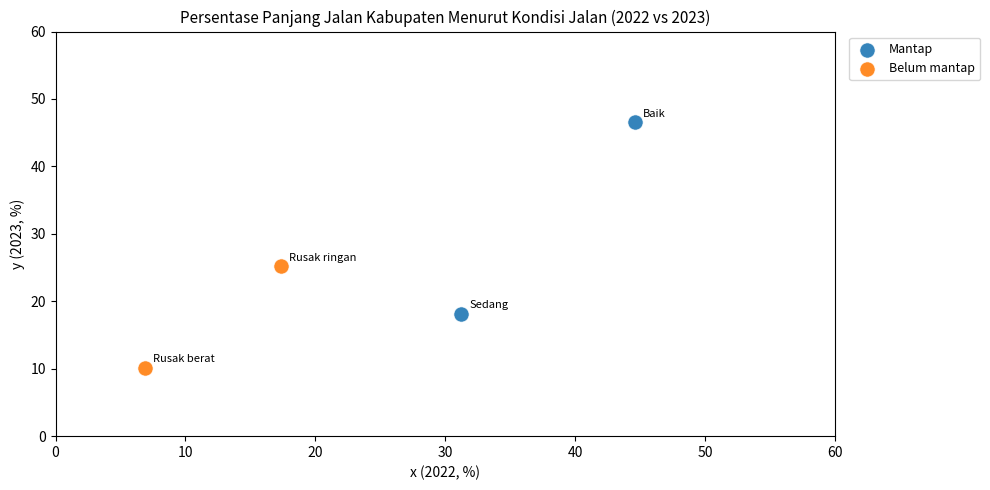

Which series reaches the maximum Y coordinate?

Mantap